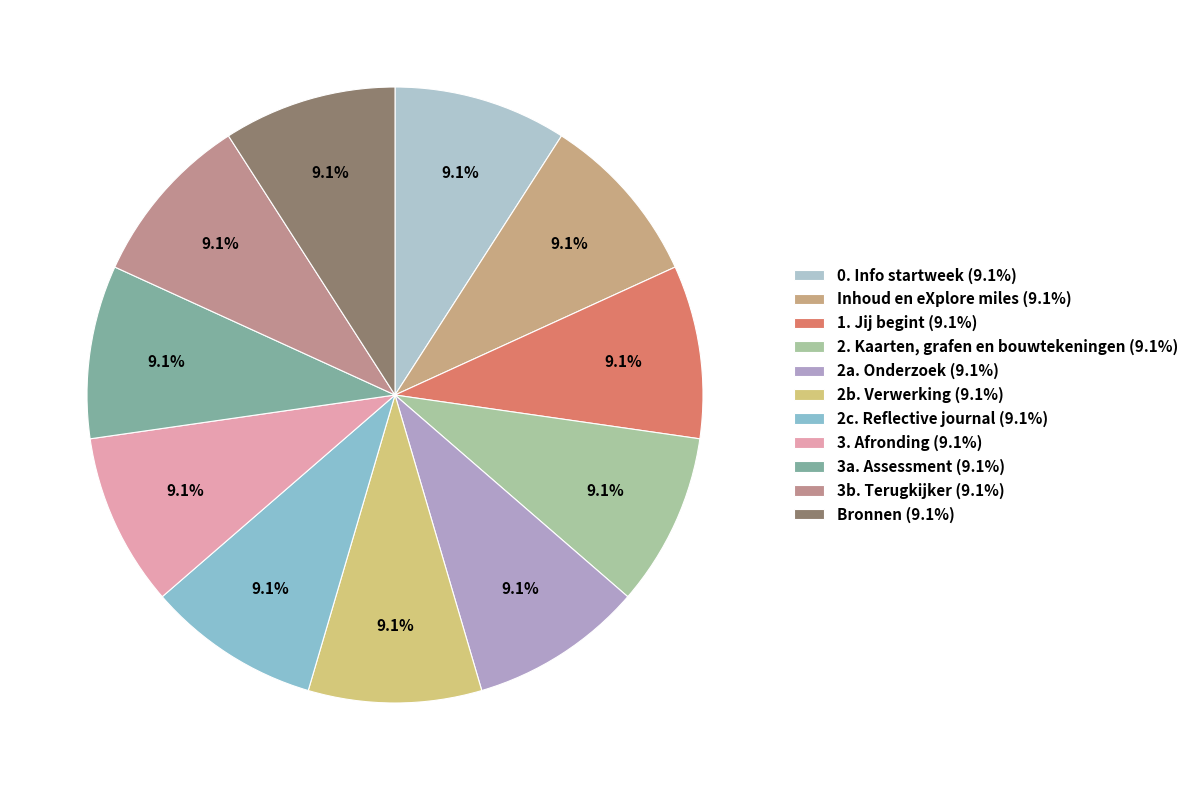

True or false: 2a. Onderzoek accounts for 9% of the total.

True